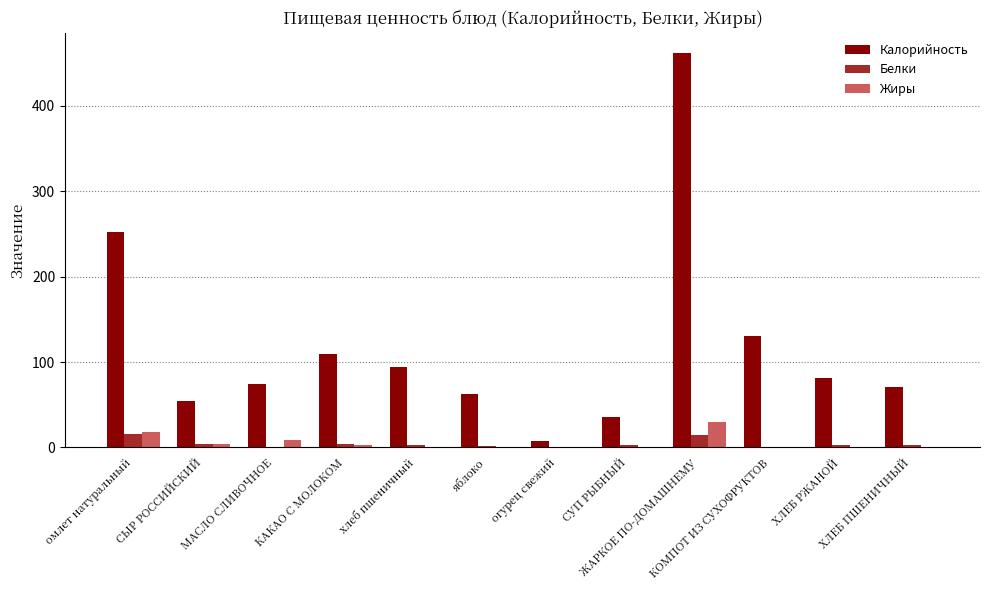

How many data points in Жиры are above 0?

11